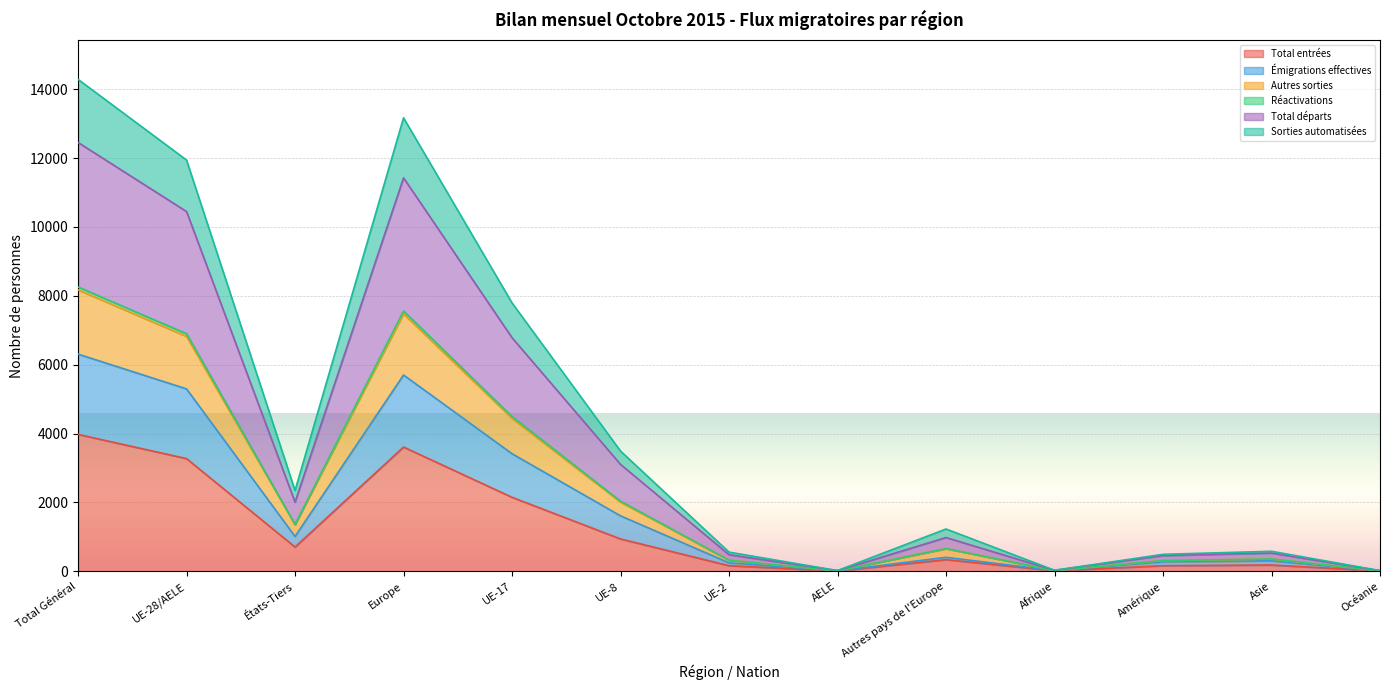

True or false: Sorties automatisées and Réactivations intersect in this chart.

False